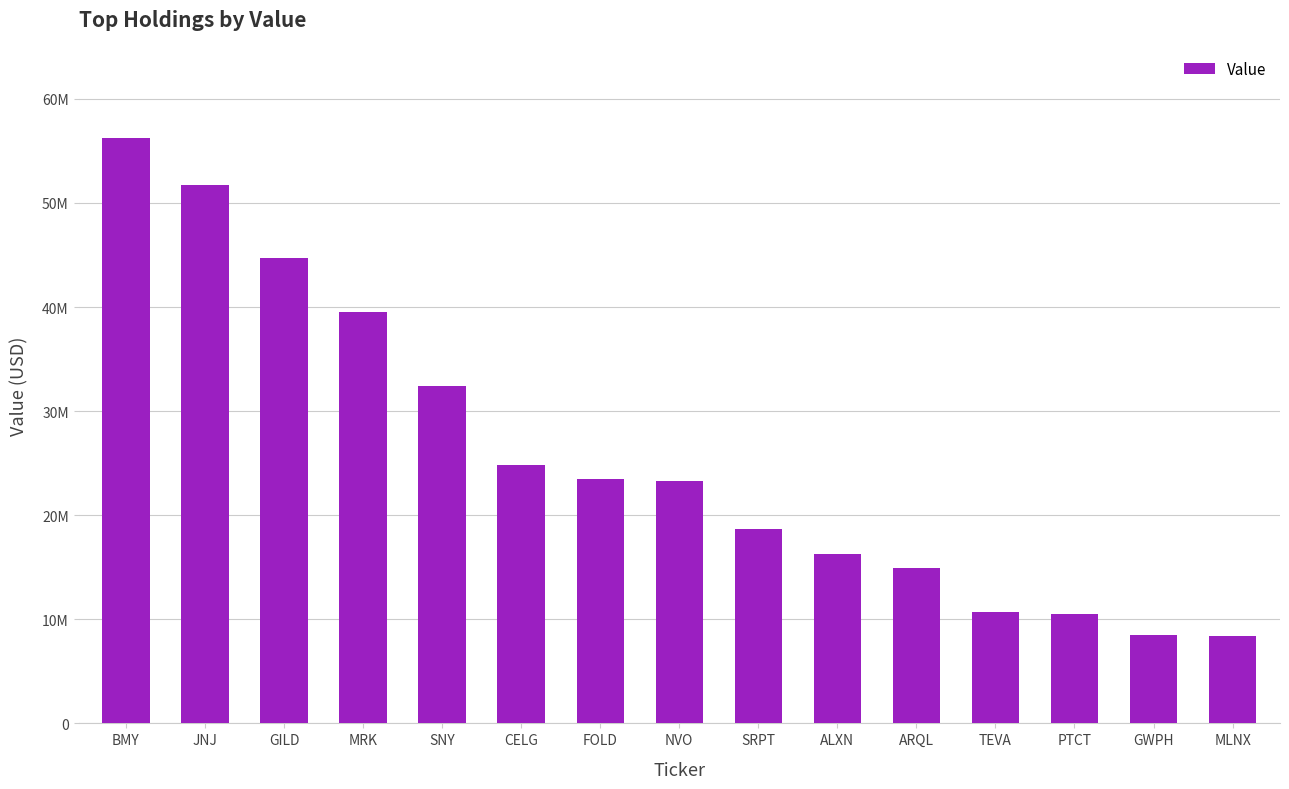

What is the approximate value at MLNX?

8425000